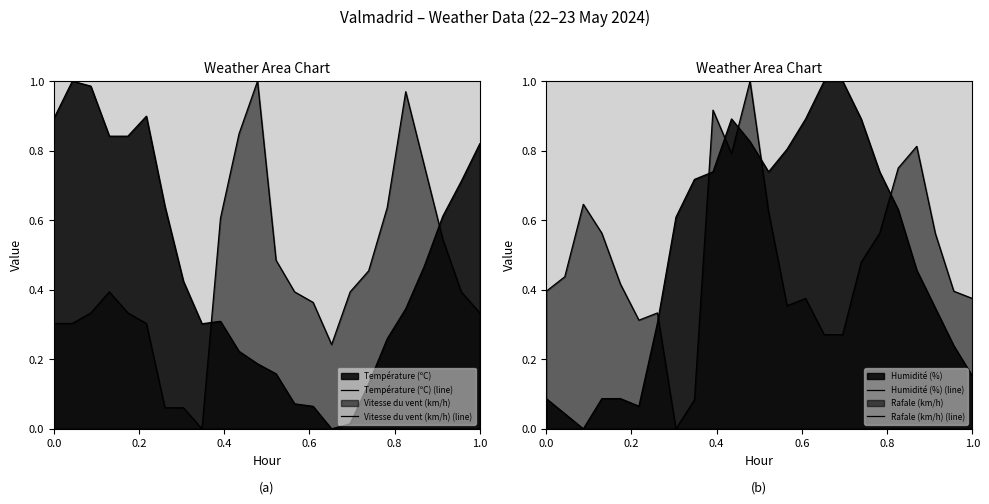

In Température (ºC) (line), how many points are higher than both neighbors (excluding endpoints)?

3